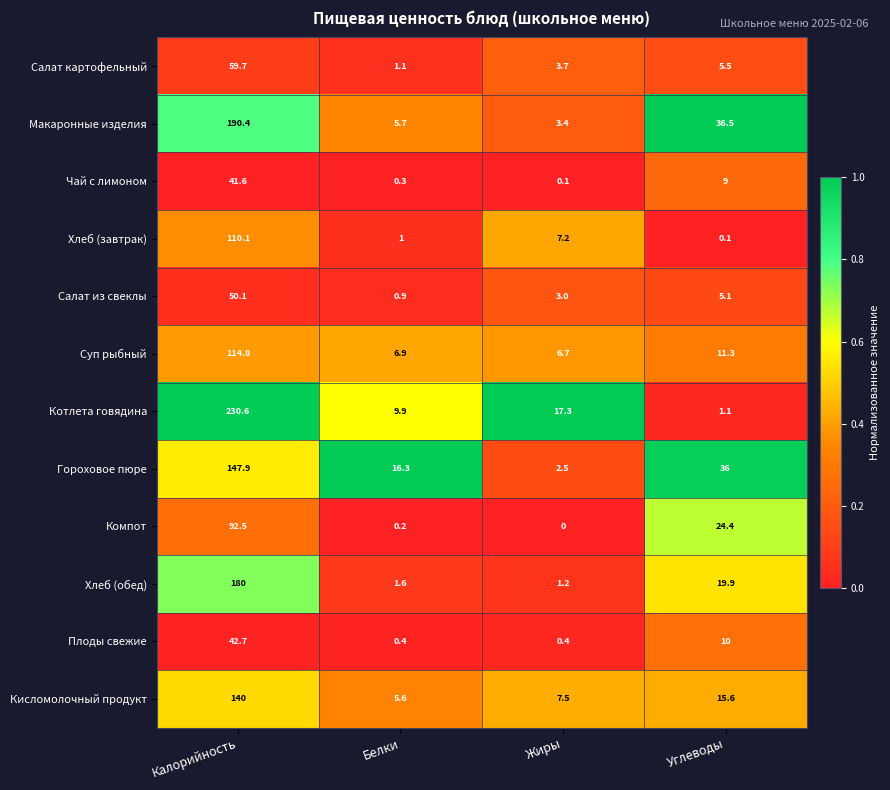

Where is Хлеб (завтрак) nearest to the value 55?

Жиры